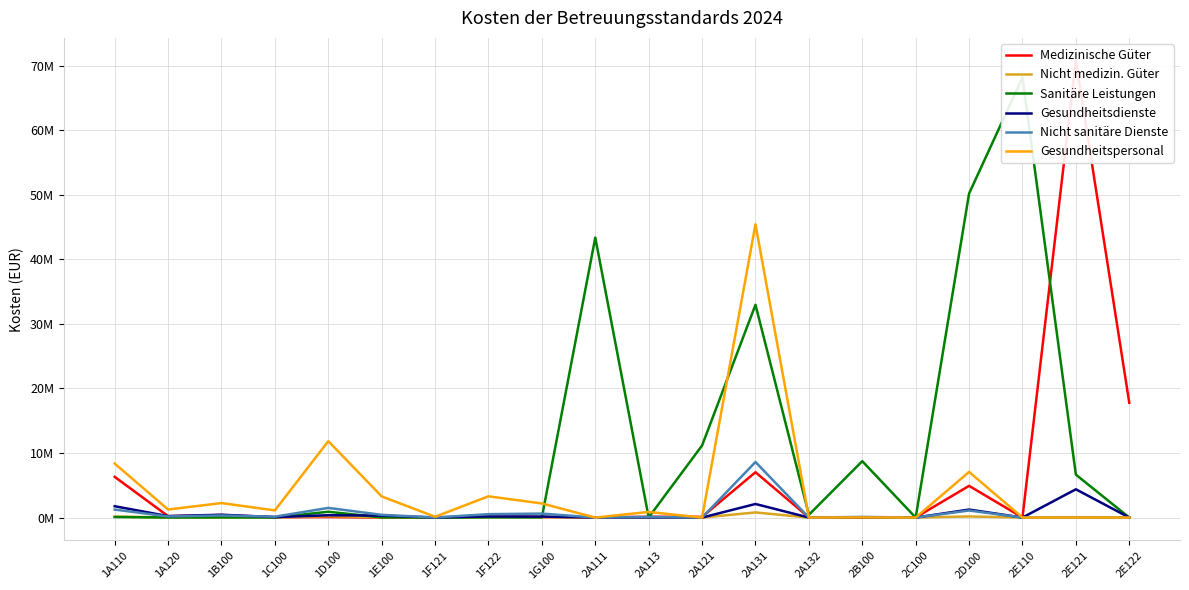

How many interior local peaks does the Gesundheitspersonal series have?

7